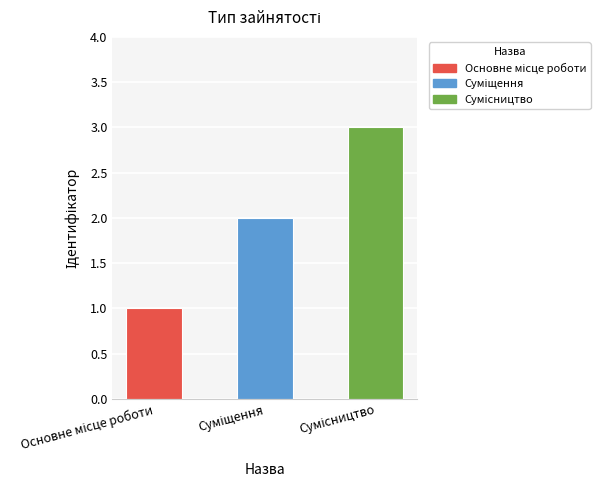

What is the greatest value displayed?

3